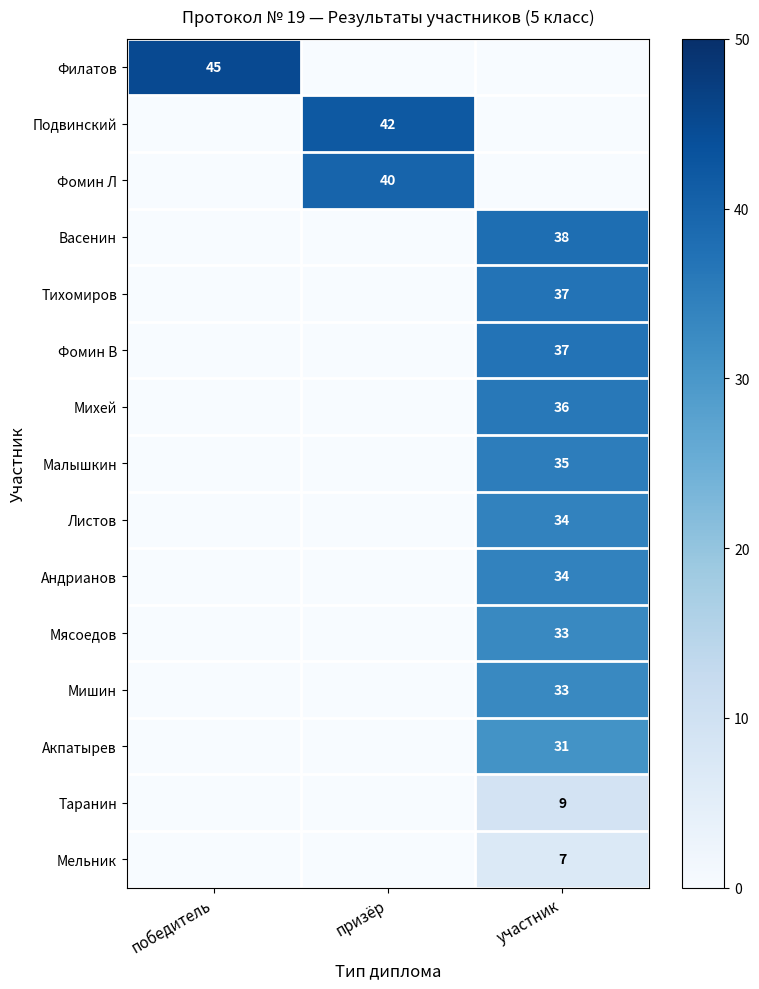

The value of Листов at участник is 58. True or false?

False